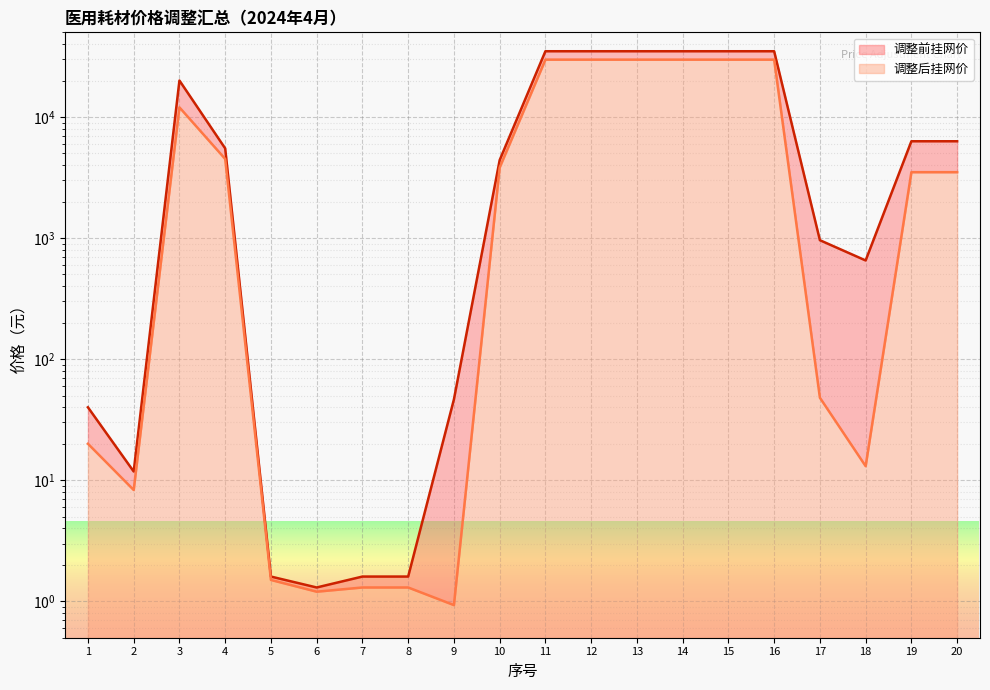

List the series in order of their peak value, highest first.

调整前挂网价, 调整后挂网价